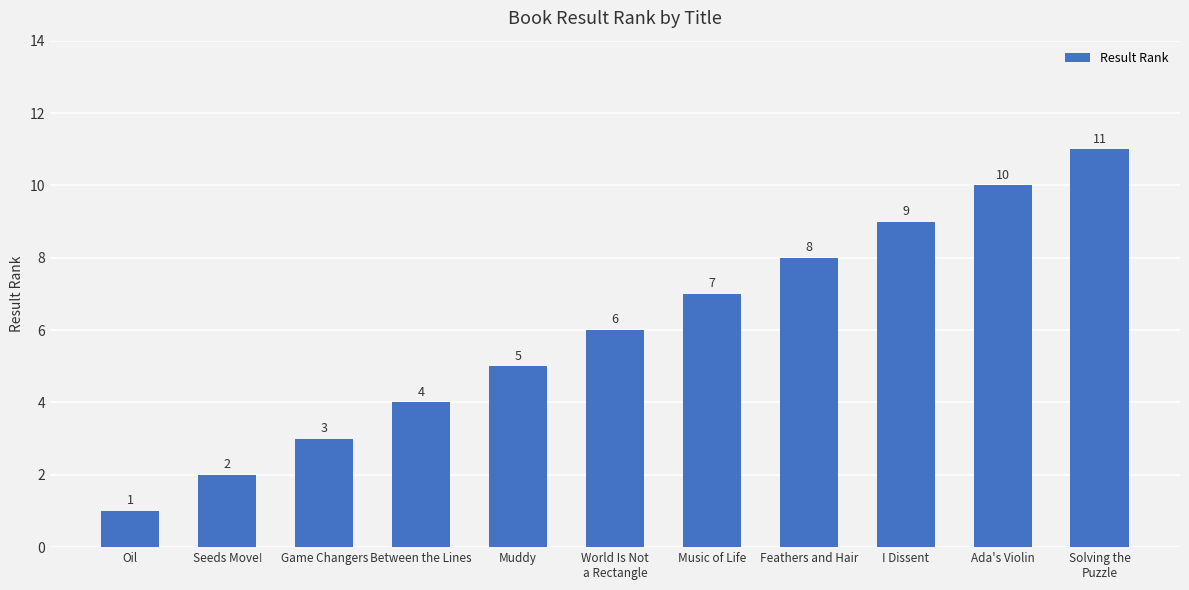

How many values are between 3 and 9?

7